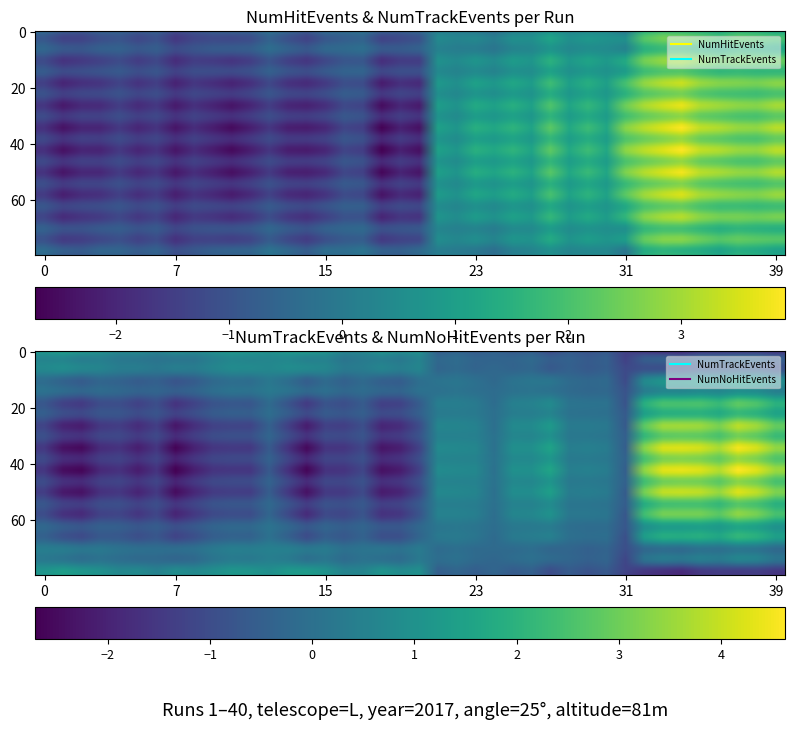

What is the approximate value of NumTrackEvents at 28?

0.4